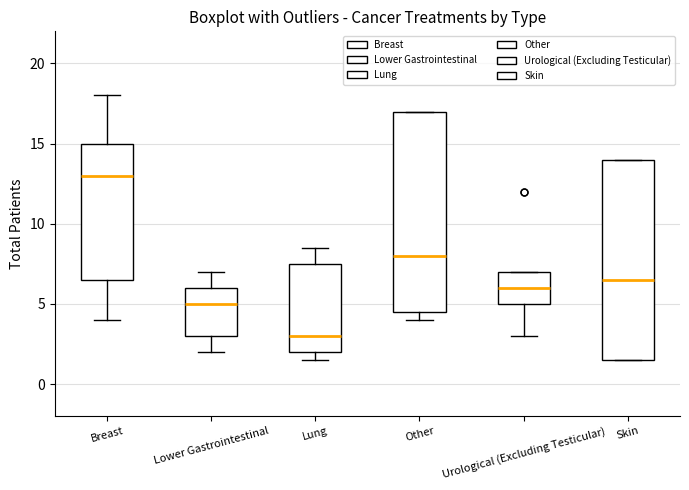

Reading left to right, transcribe this box plot: for each box, give where its median line is, the range the box spans, and where its two whiskers end, as read against the y-axis. The values are not printed on the chart, so give them approximately, as read against the axis.

Breast: median 13.0, box 6.5 to 15.0, whiskers 4.0 to 18.0
Lower Gastrointestinal: median 5.0, box 3.0 to 6.0, whiskers 2.0 to 7.0
Lung: median 3.0, box 2.0 to 7.5, whiskers 1.5 to 8.5
Other: median 8.0, box 4.5 to 17.0, whiskers 4.0 to 17.0
Urological (Excluding Testicular): median 6.0, box 5.0 to 7.0, whiskers 3.0 to 7.0
Skin: median 6.5, box 1.5 to 14.0, whiskers 1.5 to 14.0